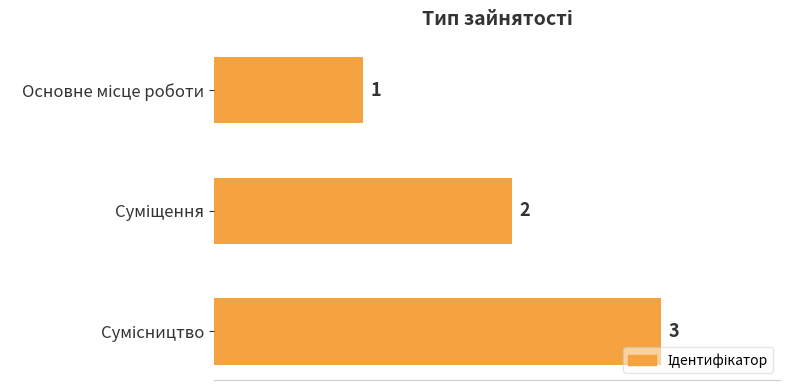

What is the greatest value displayed?

3